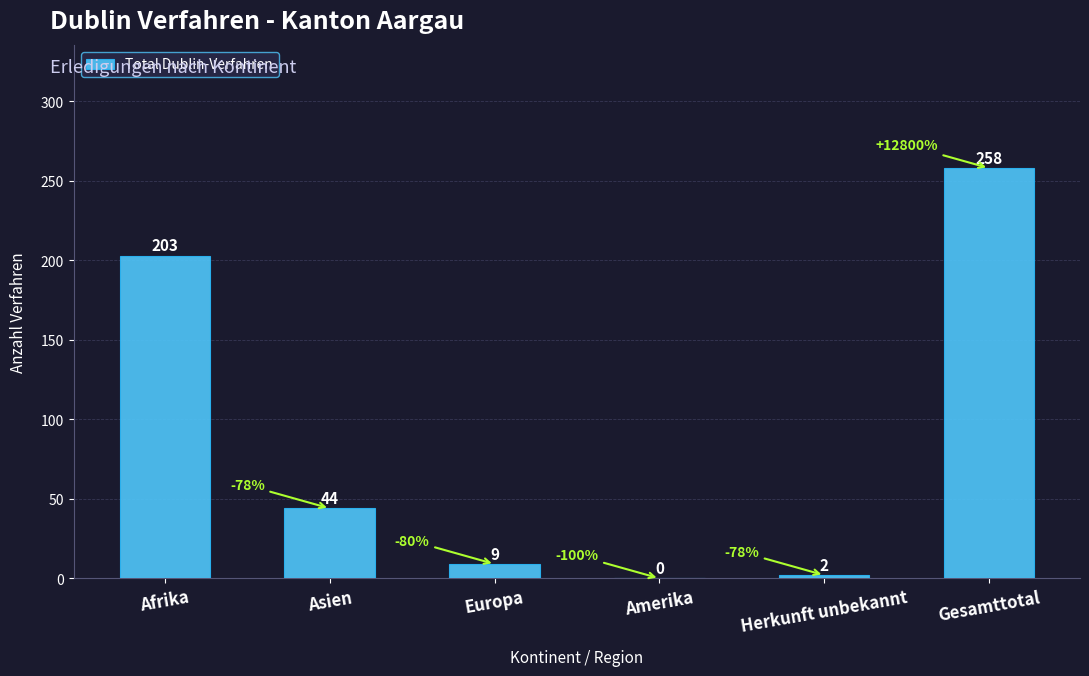

The chart shows a value of 82 at Amerika. True or false?

False